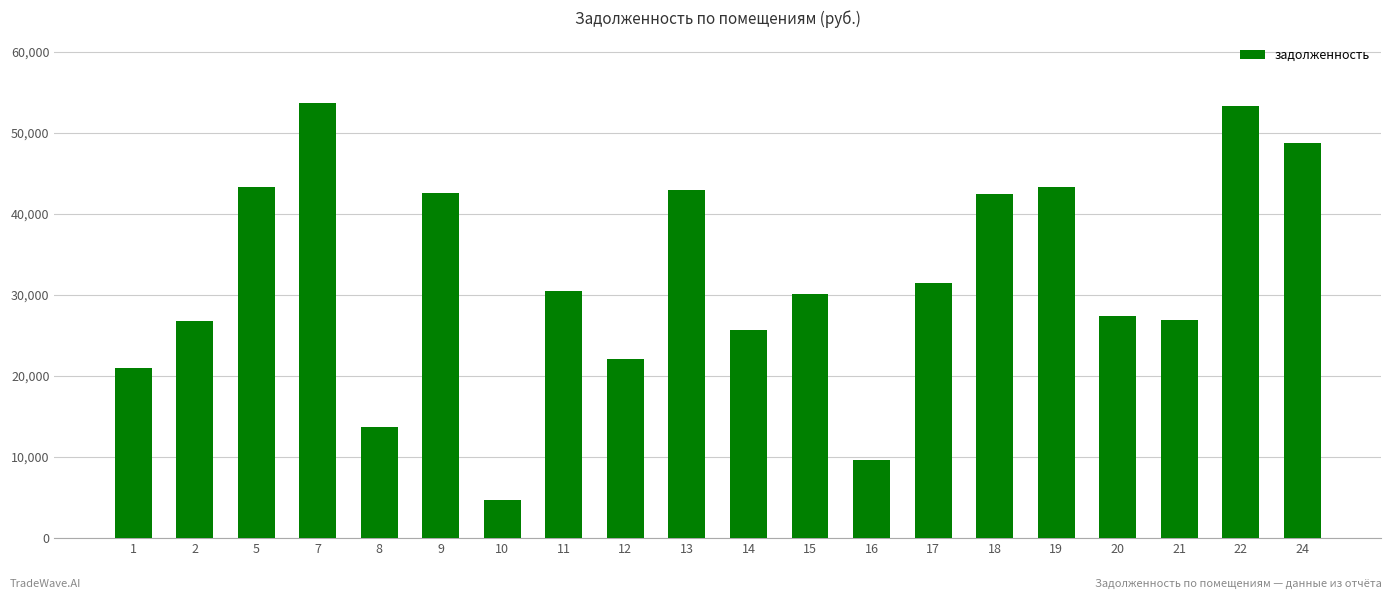

The value at 18 is 42442.2. True or false?

True